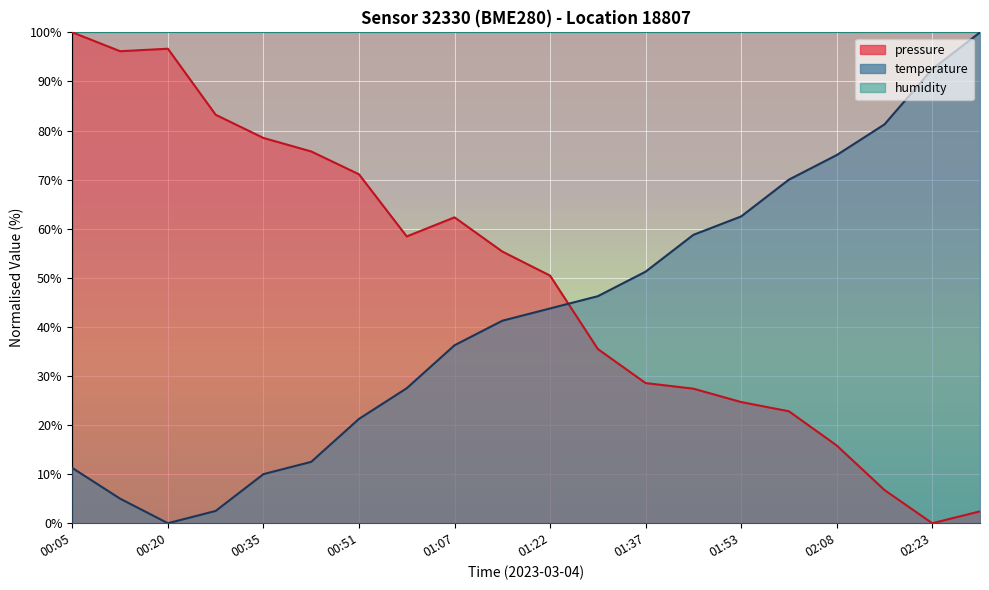

What position from the right is 02:16?

3